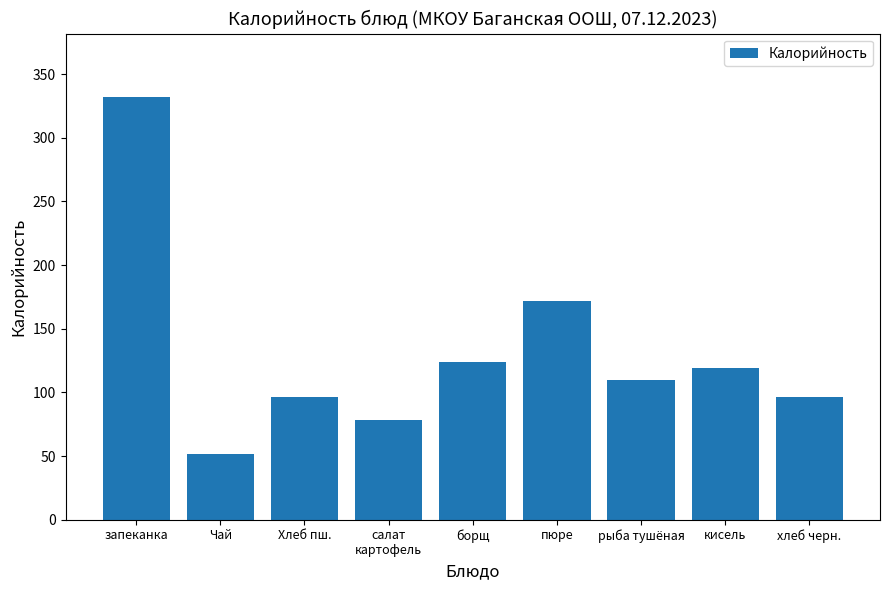

What is the sum of all values?

1178.9